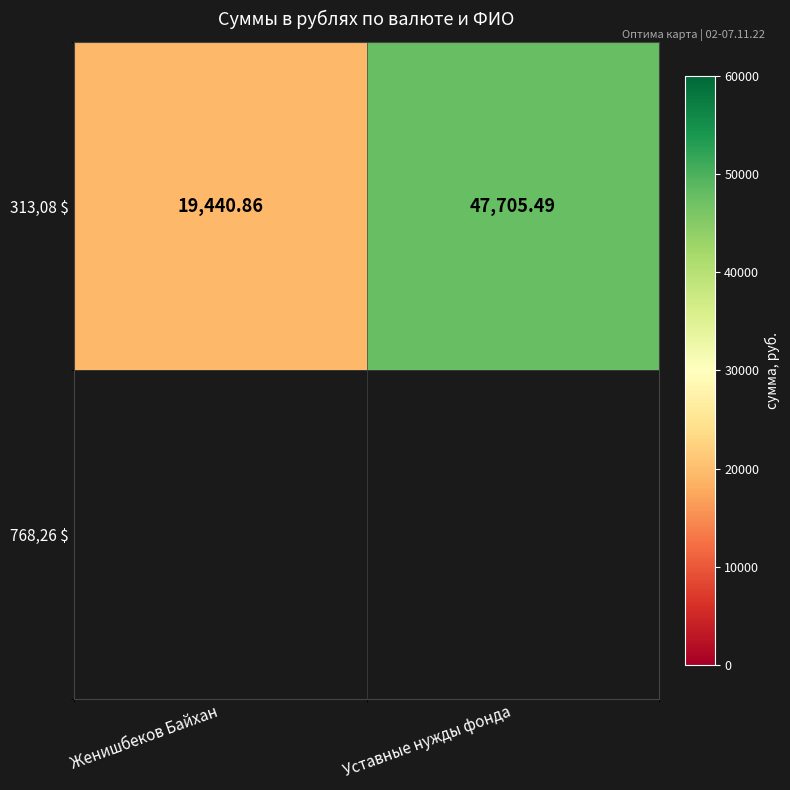

How many data points does each series have?

2